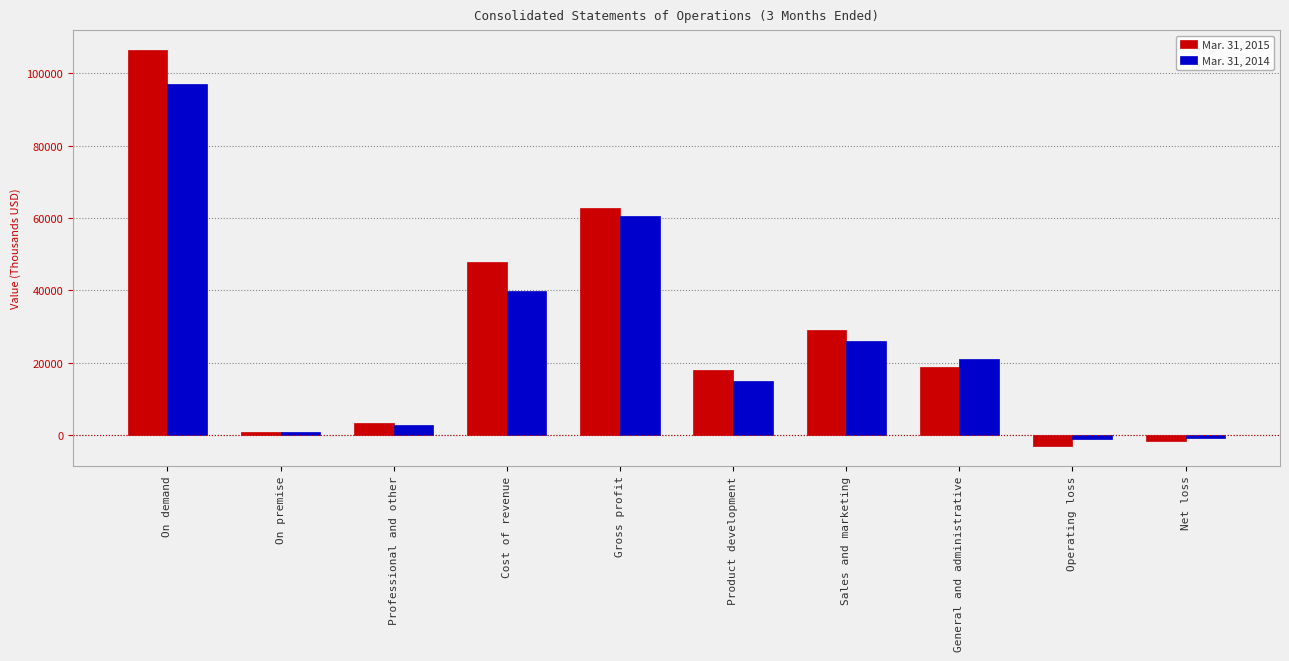

At which label does Mar. 31, 2015 first exceed 18863?

On demand